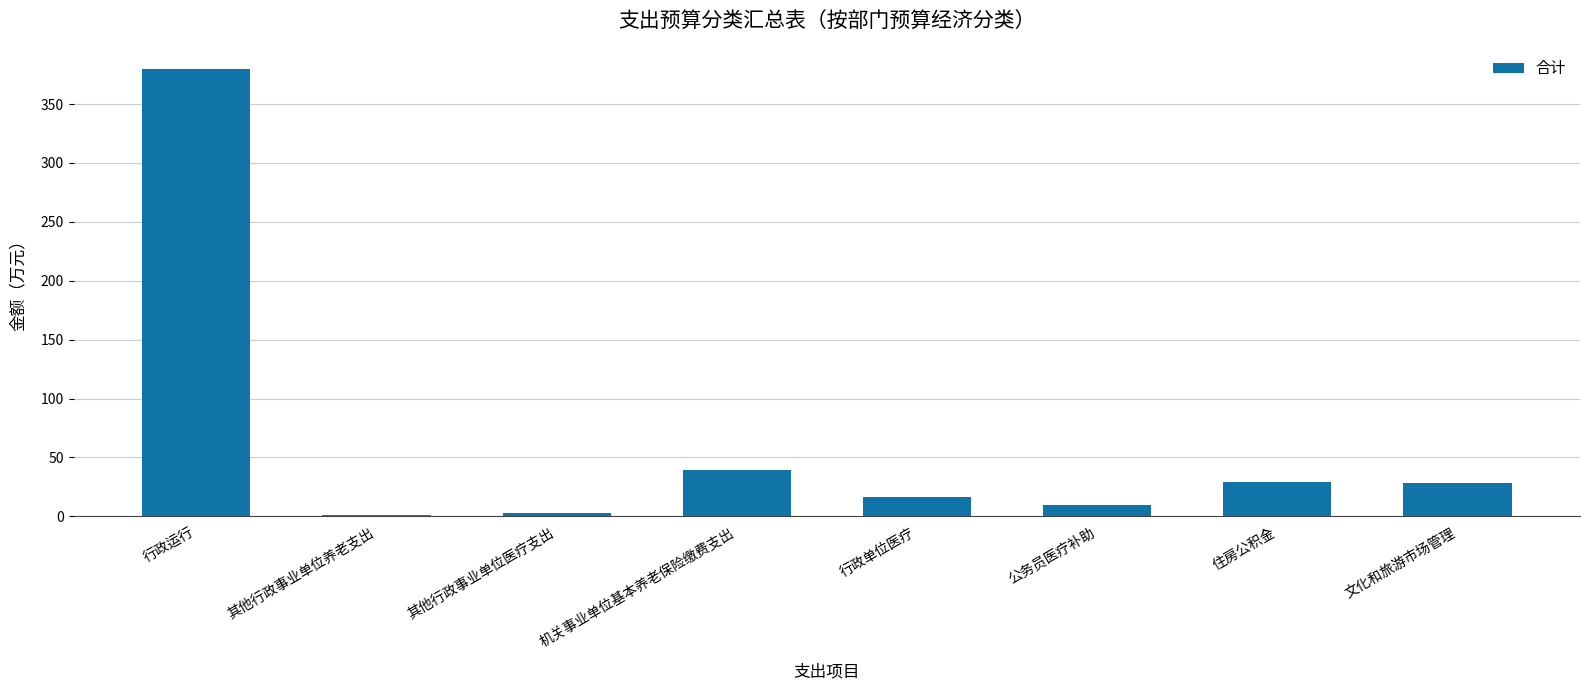

What is the greatest value displayed?

380.0